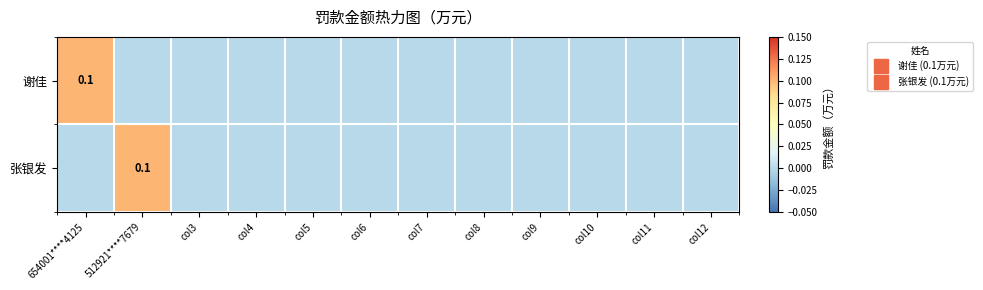

At which label does 谢佳 reach its peak?

654001****4125